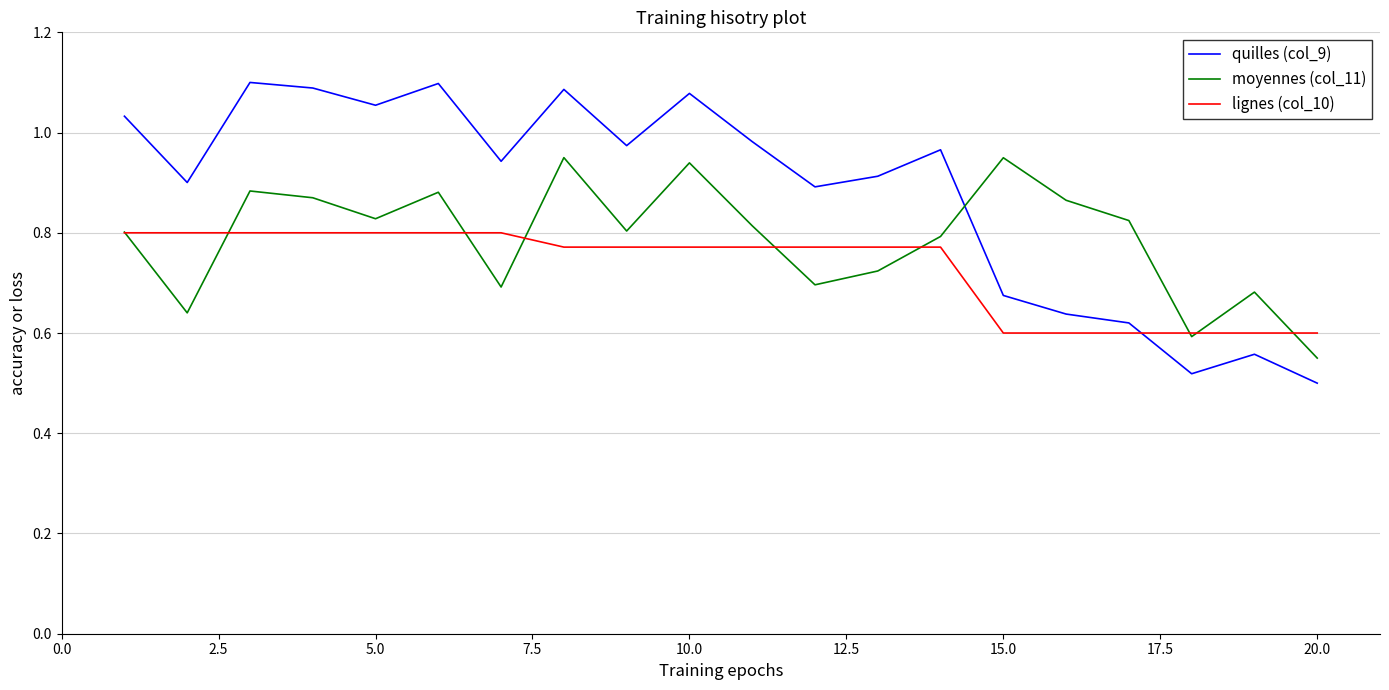

Which series has the largest range (max minus min)?

quilles (col_9)